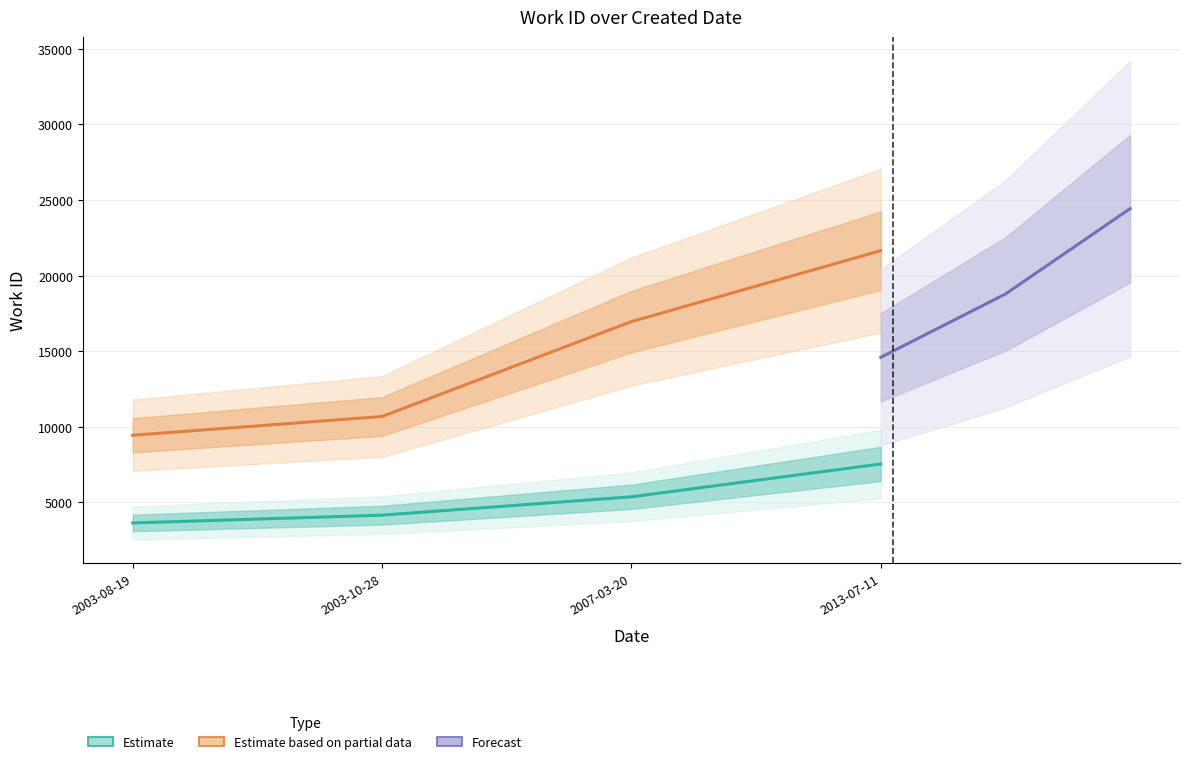

Rank the categories by value from highest to lowest.

2013-07-11, 2007-03-20, 2003-10-28, 2003-08-19